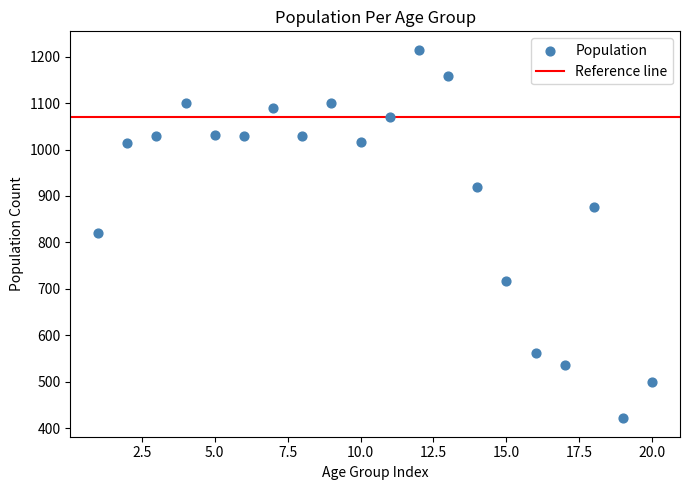

What is the range of X values (max minus min)?

19